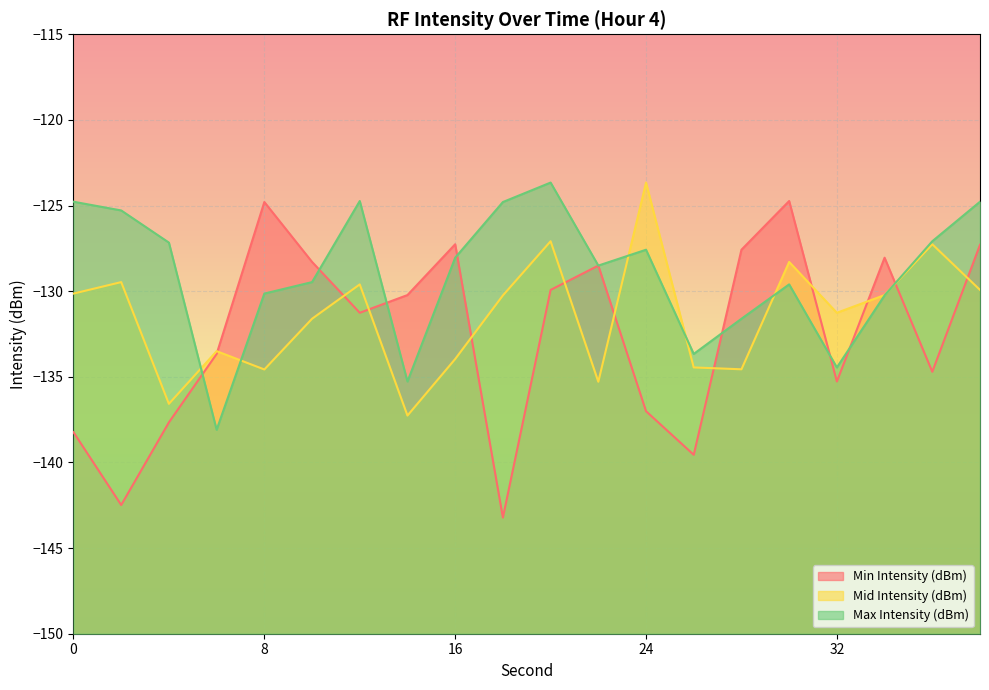

Between 20 and 26, which series saw the biggest shift?

Max Intensity (dBm)